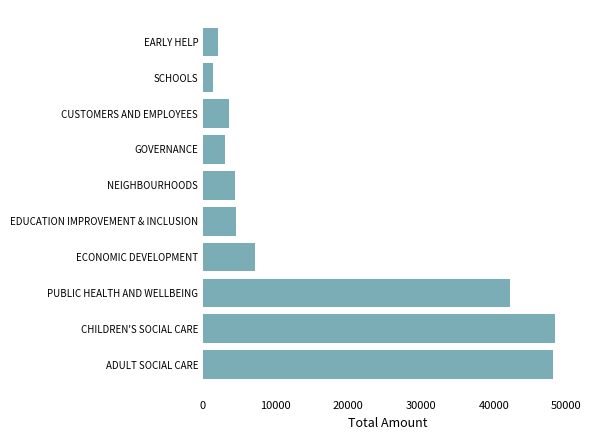

What is the average value?

16529.4